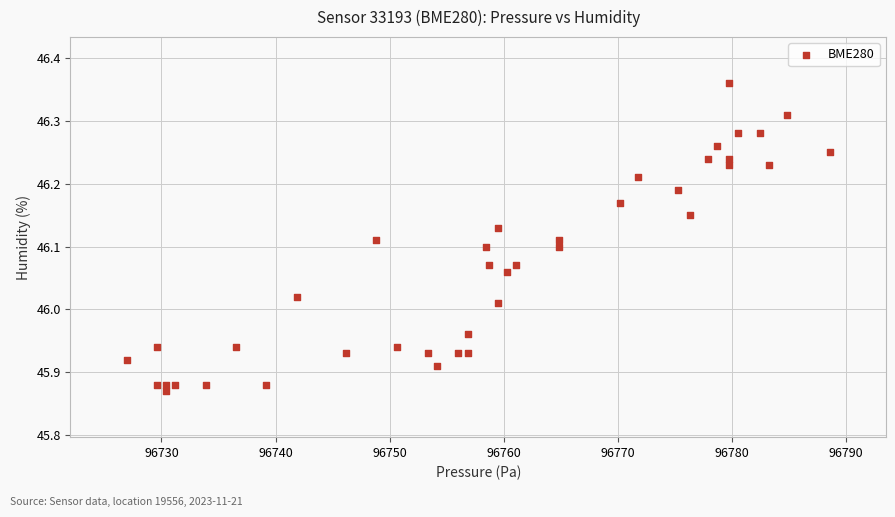

What is the range of X values (max minus min)?

61.6